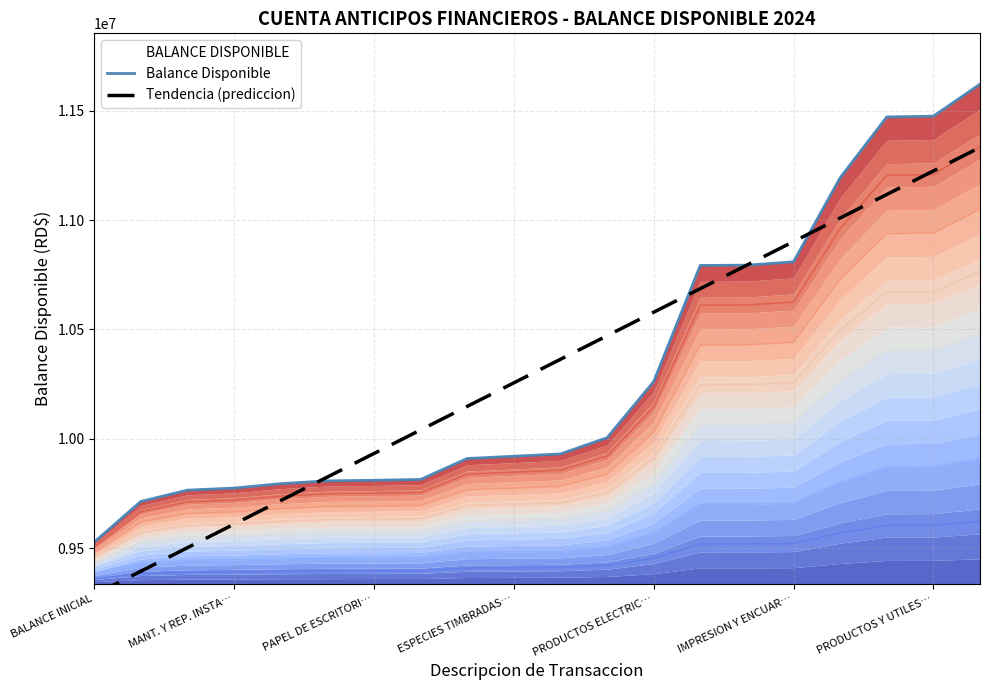

What is the label of the 9th point from the left?

8